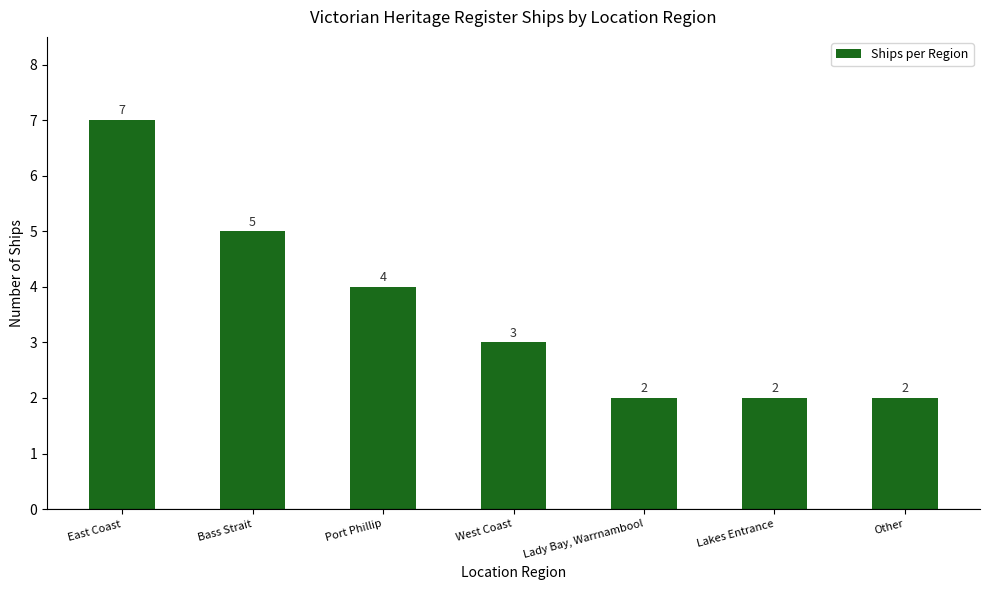

What is the ratio of the value at Lady Bay, Warrnambool to the value at West Coast?

0.7